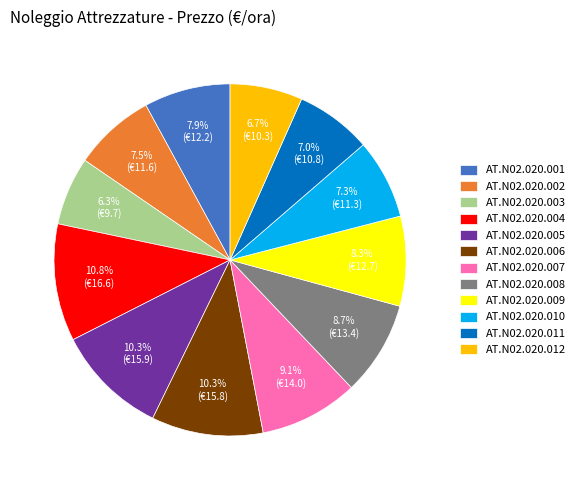

Is it true that AT.N02.020.011 is 18% of the pie?

False